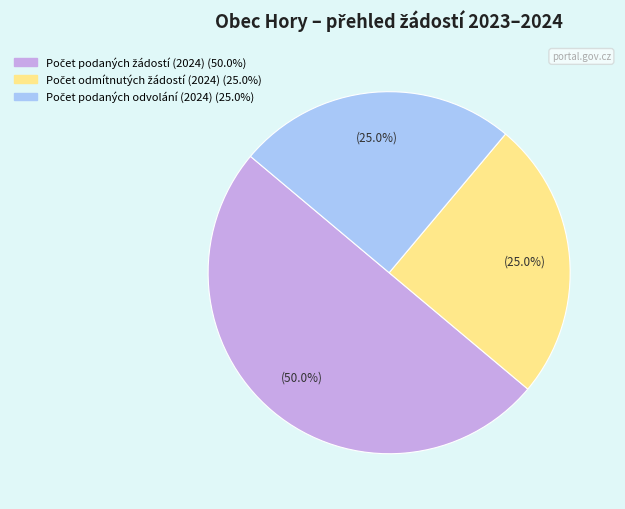

To the nearest percent, what is the average slice percentage?

33%